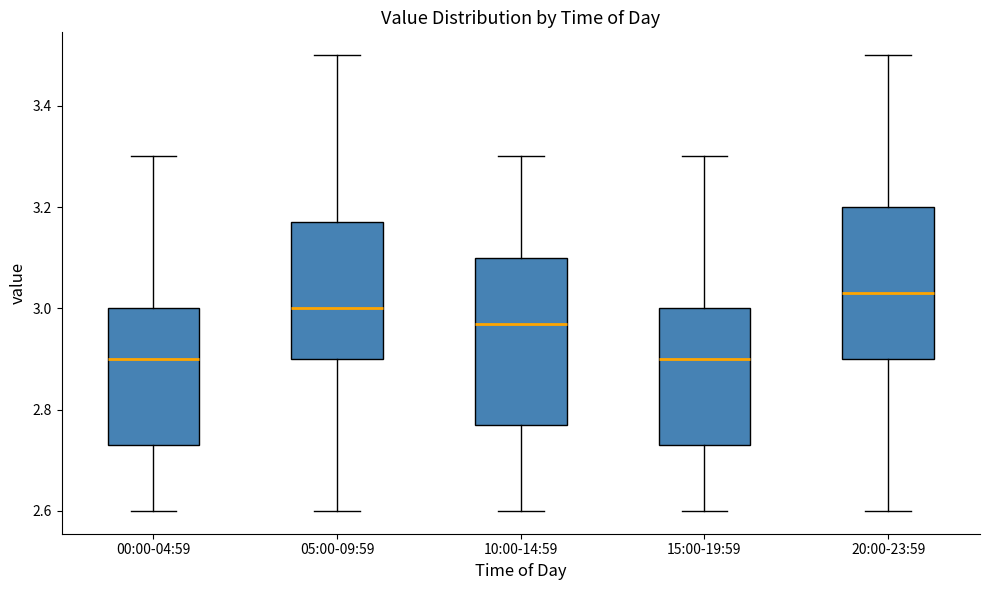

Which box's median line is the highest?

20:00-23:59